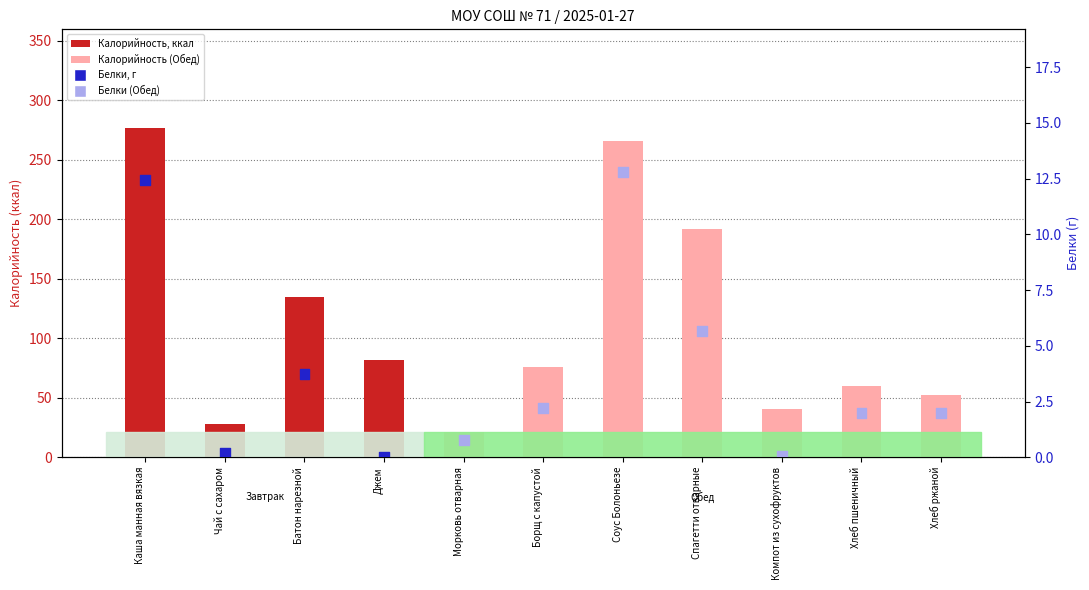

What is the total value across all series at Соус Болоньезе?

278.4